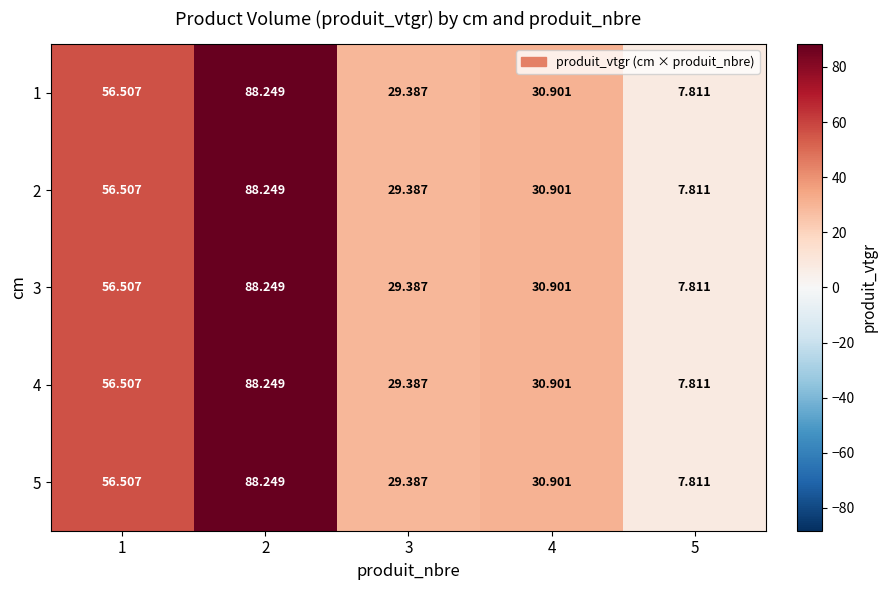

Is the value of 5 at 5 greater than the value of 1 at 3?

No